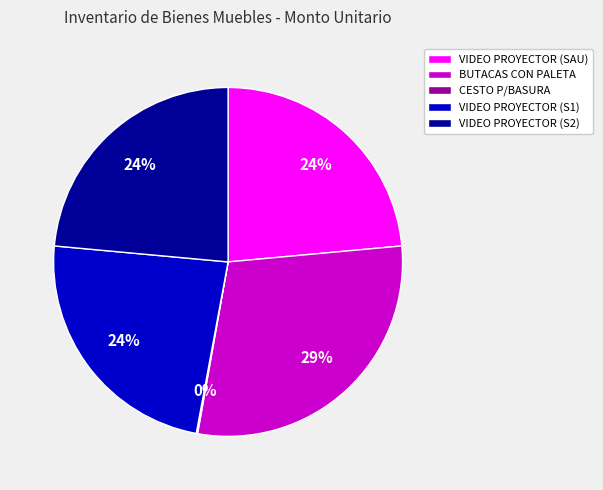

Does VIDEO PROYECTOR (S1) account for over 50% of the chart?

No